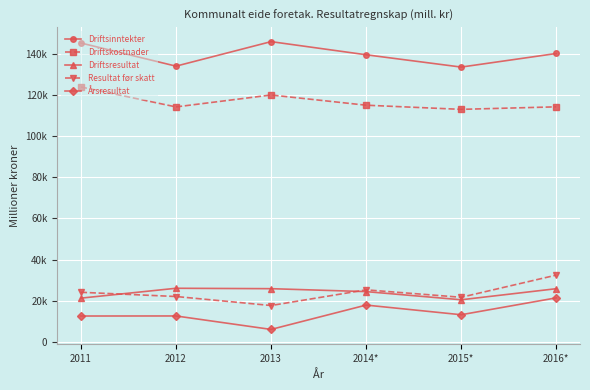

Is it true that Resultat før skatt equals 57404 at 2016*?

False